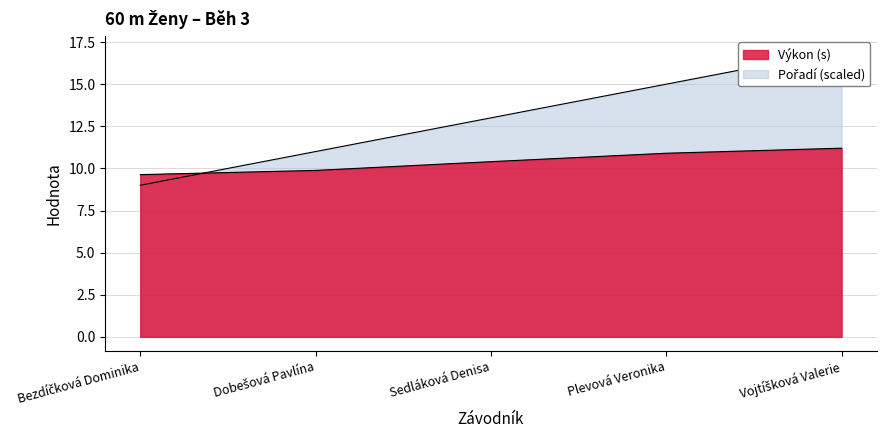

The value of Výkon at Vojtíšková Valerie is 7.8. True or false?

False